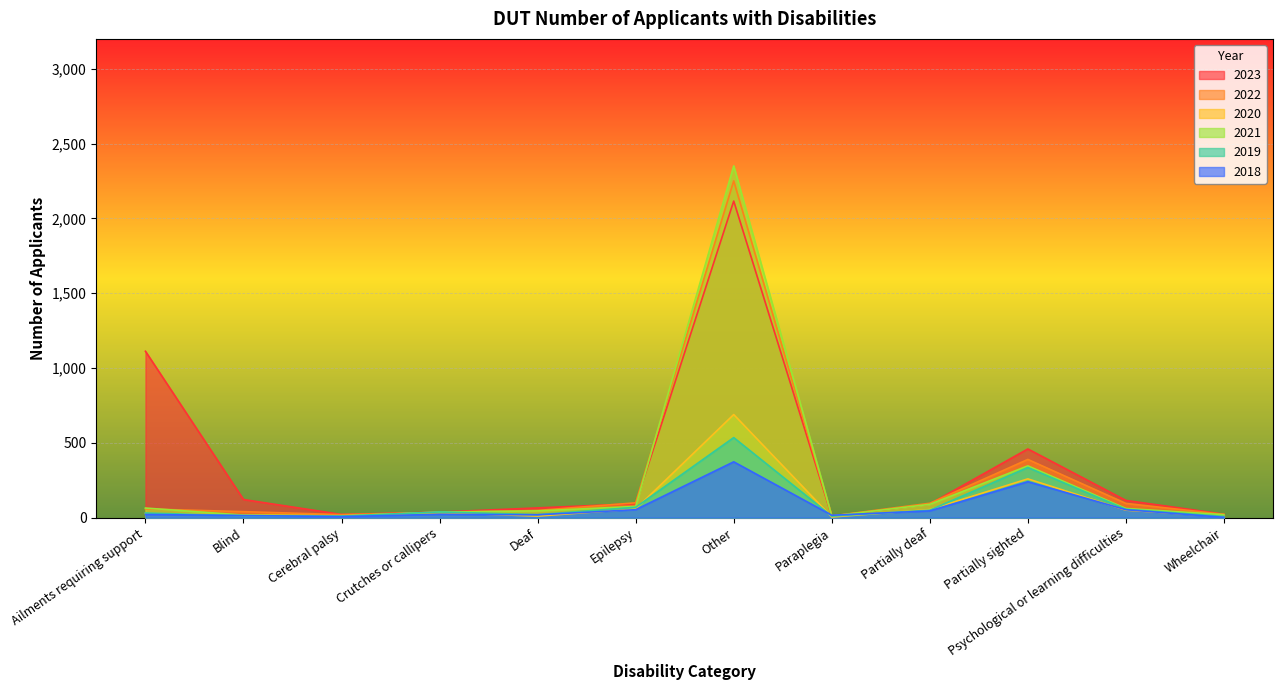

What is the label of the 3rd point from the right?

Partially sighted